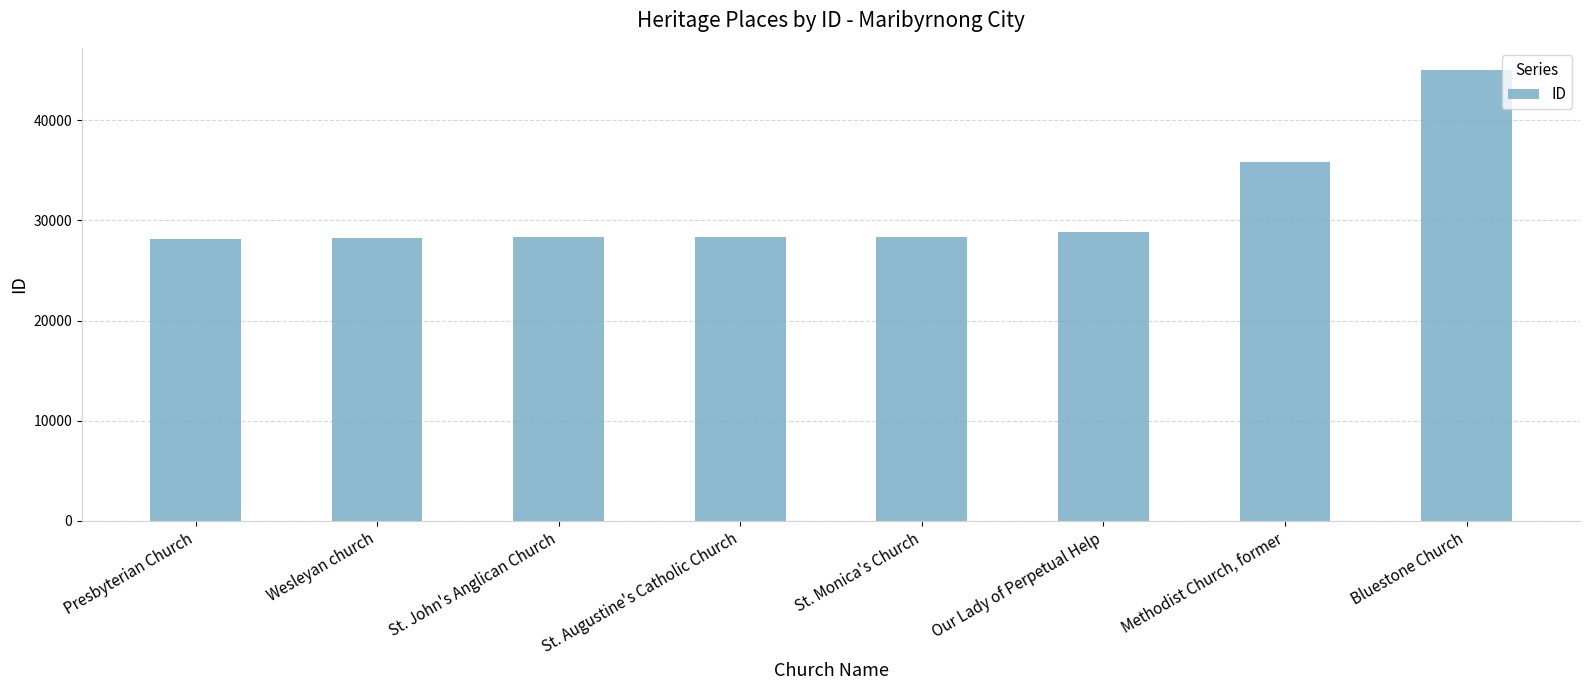

List the labels in order of value, largest first.

Bluestone Church, Methodist Church, former, Our Lady of Perpetual Help, St. Monica's Church, St. Augustine's Catholic Church, St. John's Anglican Church, Wesleyan church, Presbyterian Church